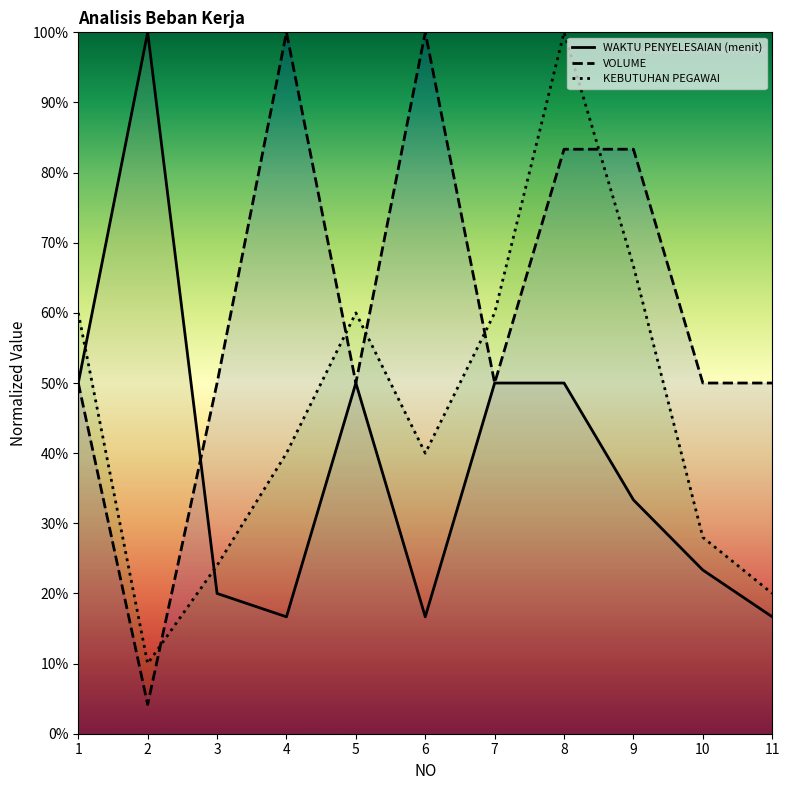

Rank the series by their average value, from lowest to highest.

WAKTU PENYELESAIAN (menit), KEBUTUHAN PEGAWAI, VOLUME